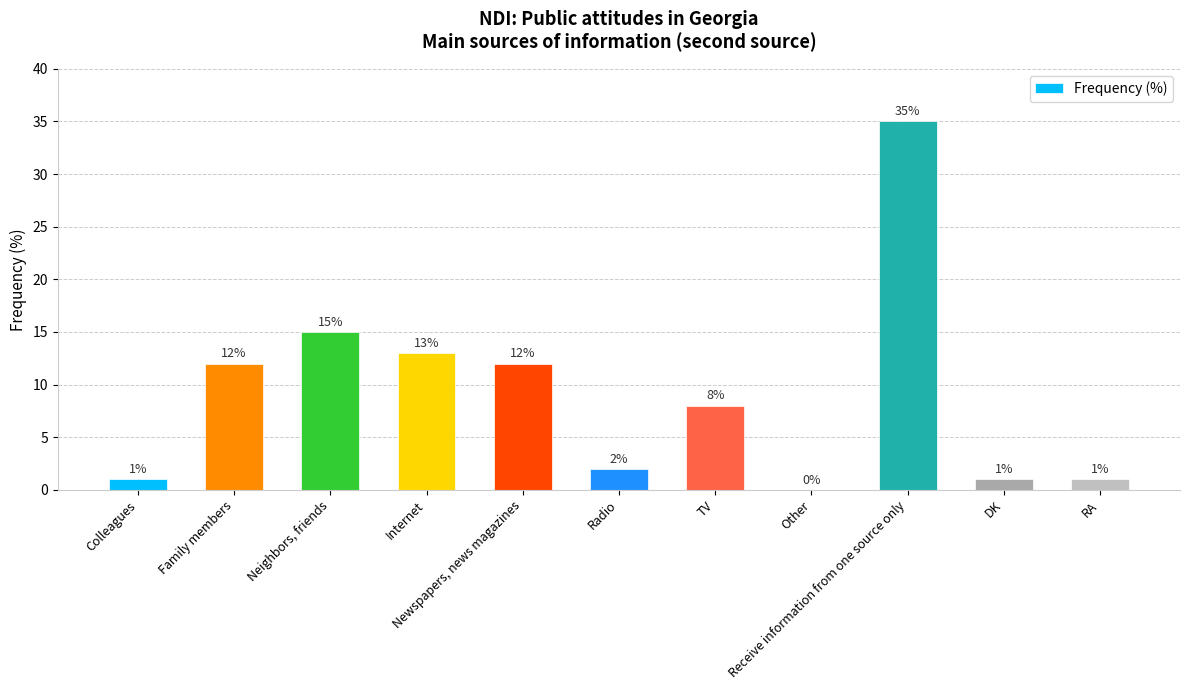

What is the sum of all values?

100